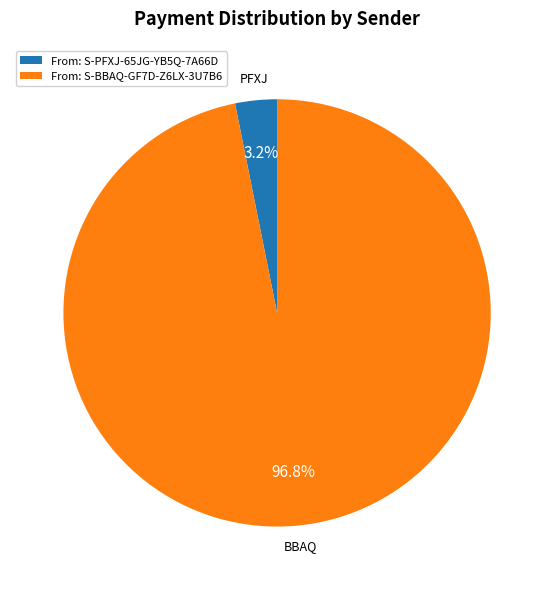

To the nearest percent, what is the average slice percentage?

50%